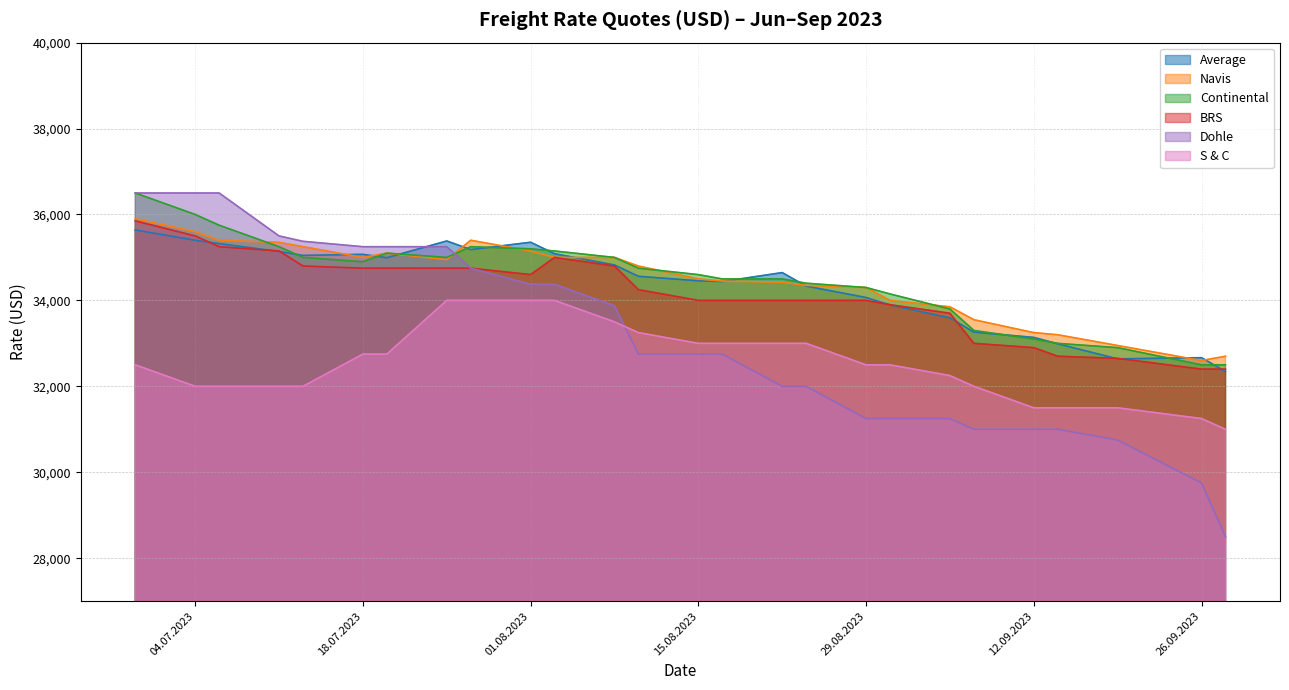

How many intersections are there between Continental and Dohle?

1